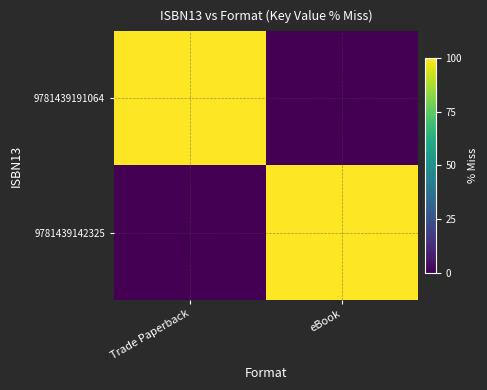

Which has a higher value, Trade Paperback or eBook?

Trade Paperback